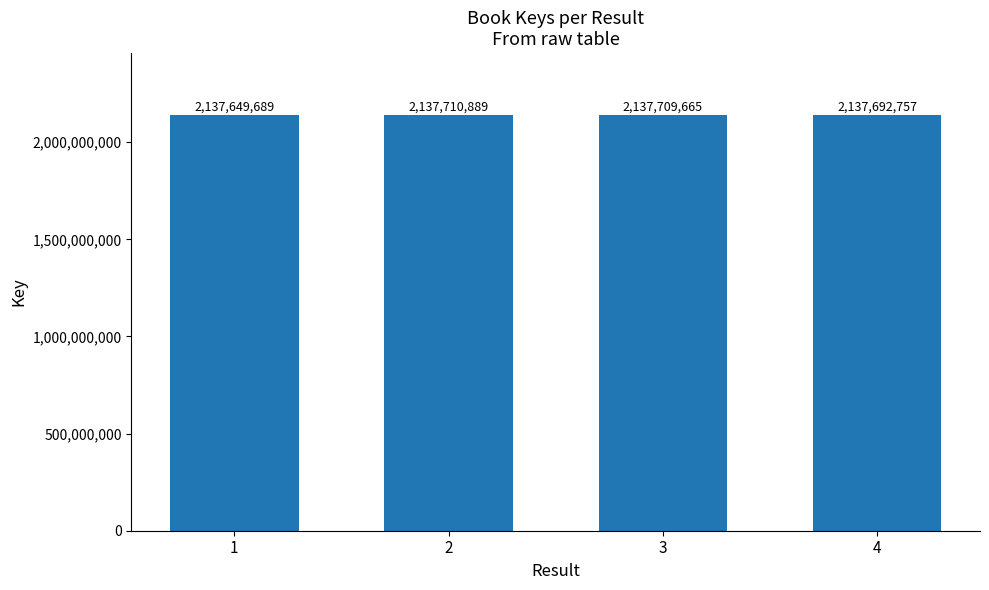

Reading left to right, extract all data points from this chart.

1=2137649689	2=2137710889	3=2137709665	4=2137692757